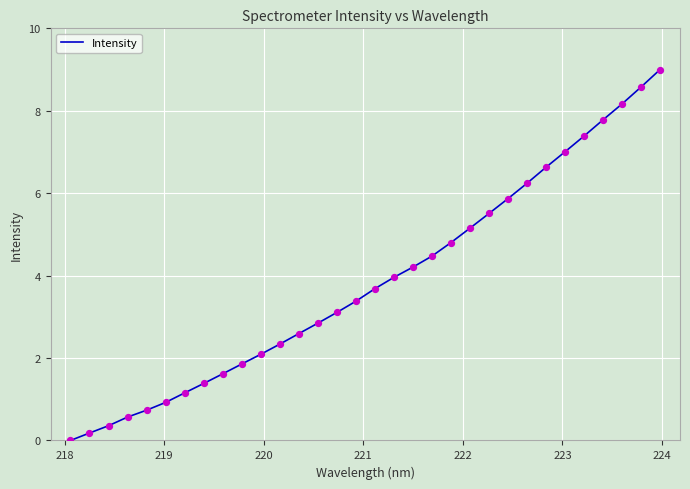

What is the greatest value displayed?

9.0